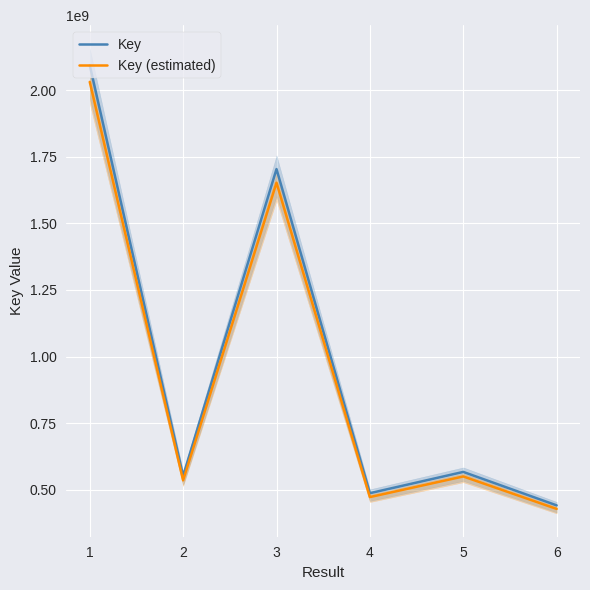

How many lines are shown in the chart?

2